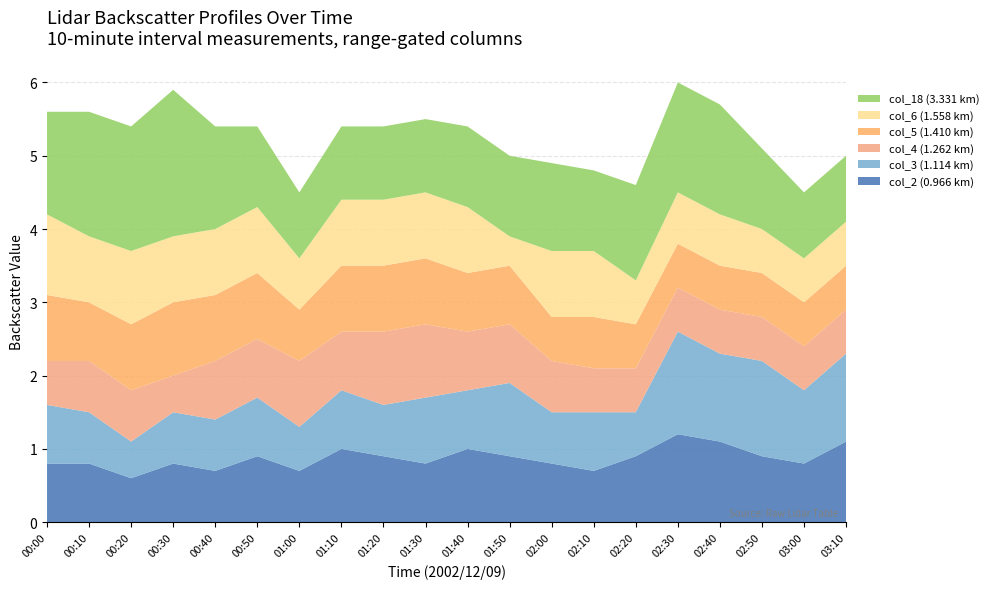

Reading left to right, extract all data points from this chart.

col_2 (0.966): 0.8	0.8	0.6	0.8	0.7	0.9	0.7	1.0	0.9	0.8	1.0	0.9	0.8	0.7	0.9	1.2	1.1	0.9	0.8	1.1
col_3 (1.114): 0.8	0.7	0.5	0.7	0.7	0.8	0.6	0.8	0.7	0.9	0.8	1.0	0.7	0.8	0.6	1.4	1.2	1.3	1.0	1.2
col_4 (1.262): 0.6	0.7	0.7	0.5	0.8	0.8	0.9	0.8	1.0	1.0	0.8	0.8	0.7	0.6	0.6	0.6	0.6	0.6	0.6	0.6
col_5 (1.410): 0.9	0.8	0.9	1.0	0.9	0.9	0.7	0.9	0.9	0.9	0.8	0.8	0.6	0.7	0.6	0.6	0.6	0.6	0.6	0.6
col_6 (1.558): 1.1	0.9	1.0	0.9	0.9	0.9	0.7	0.9	0.9	0.9	0.9	0.4	0.9	0.9	0.6	0.7	0.7	0.6	0.6	0.6
col_18 (3.331): 1.4	1.7	1.7	2.0	1.4	1.1	0.9	1.0	1.0	1.0	1.1	1.1	1.2	1.1	1.3	1.5	1.5	1.1	0.9	0.9